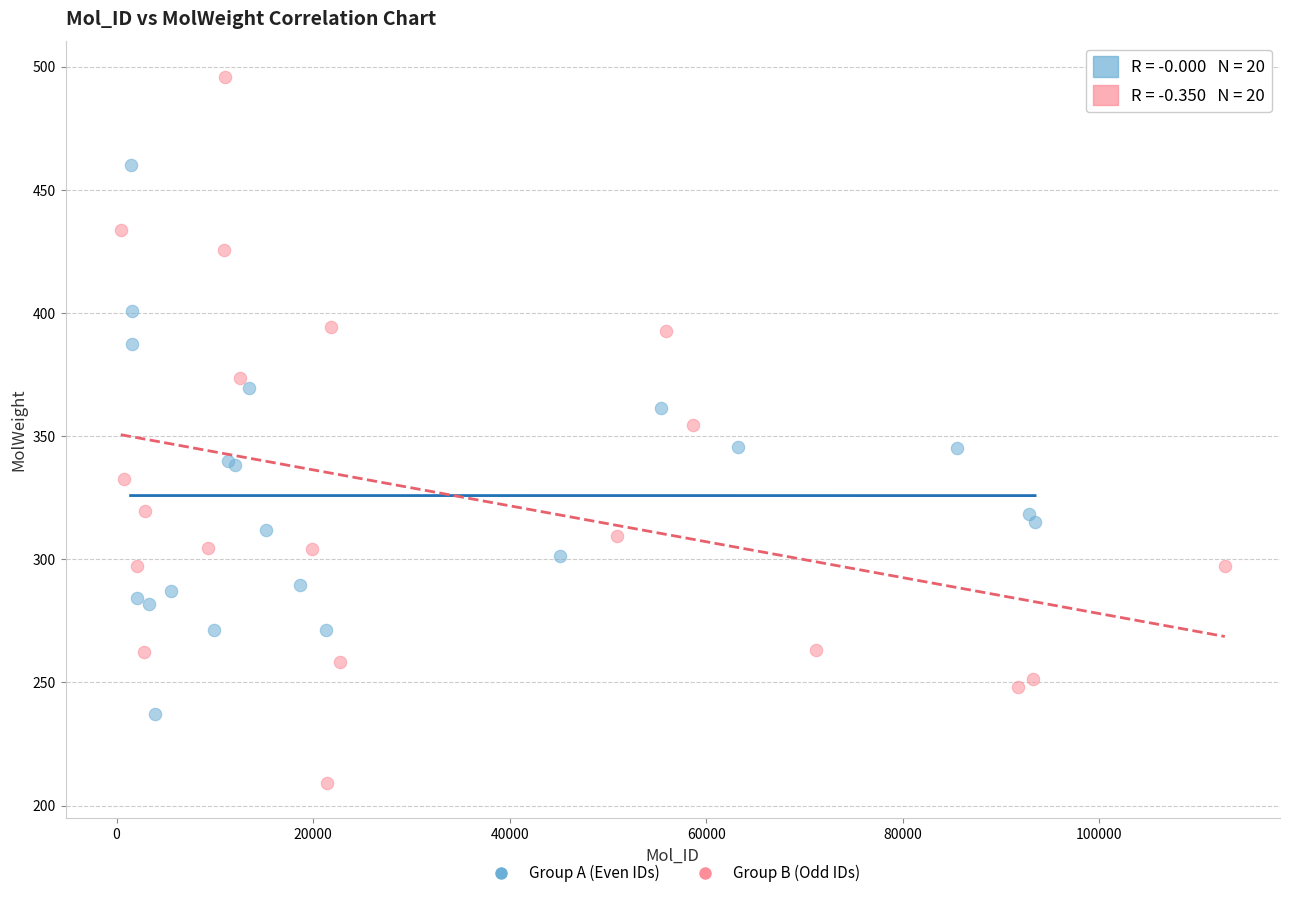

Which series reaches the minimum Y coordinate?

Group B (Odd IDs)